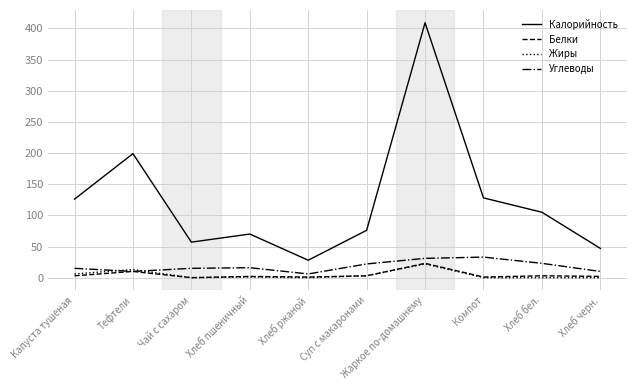

What is the total value across all series at Жаркое по-домашнему?

485